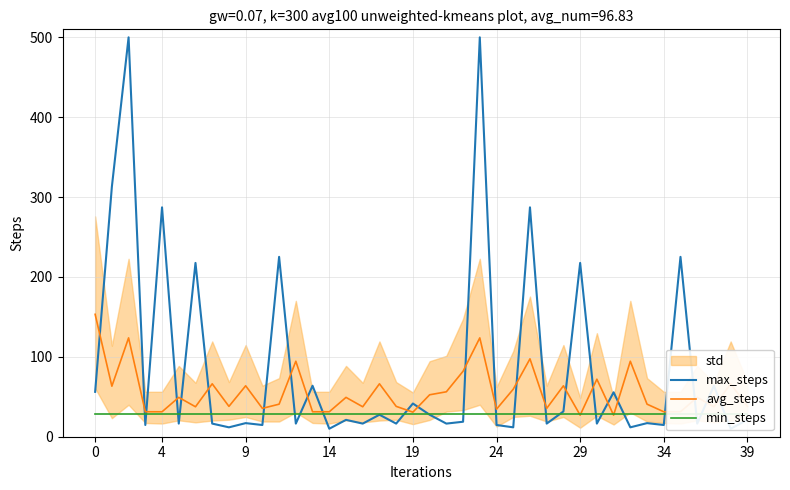

How many data points does each series have?

40